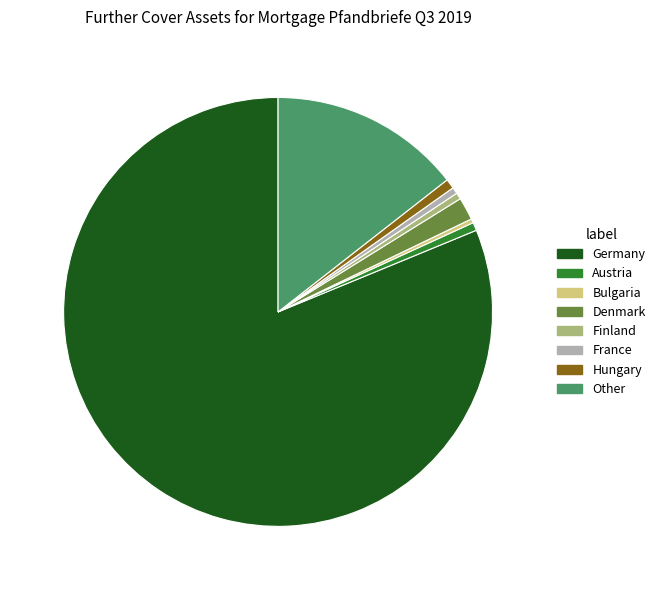

How many segments does this pie chart have?

8